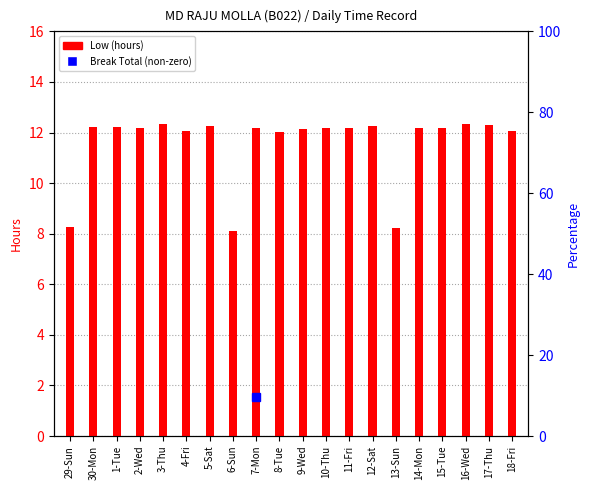

What is the label of the 16th bar from the right?

3-Thu